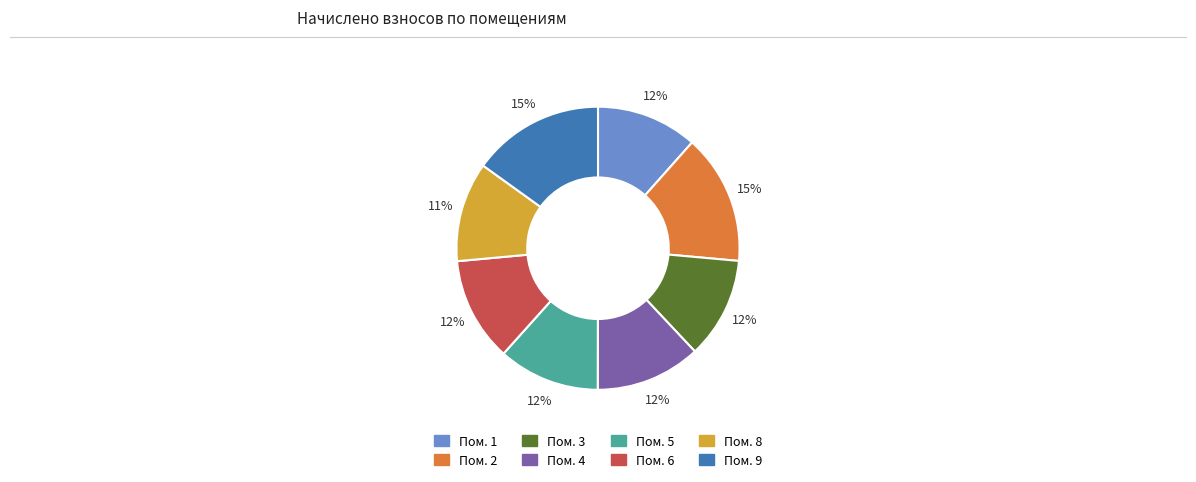

To the nearest percent, what is the average slice percentage?

12%